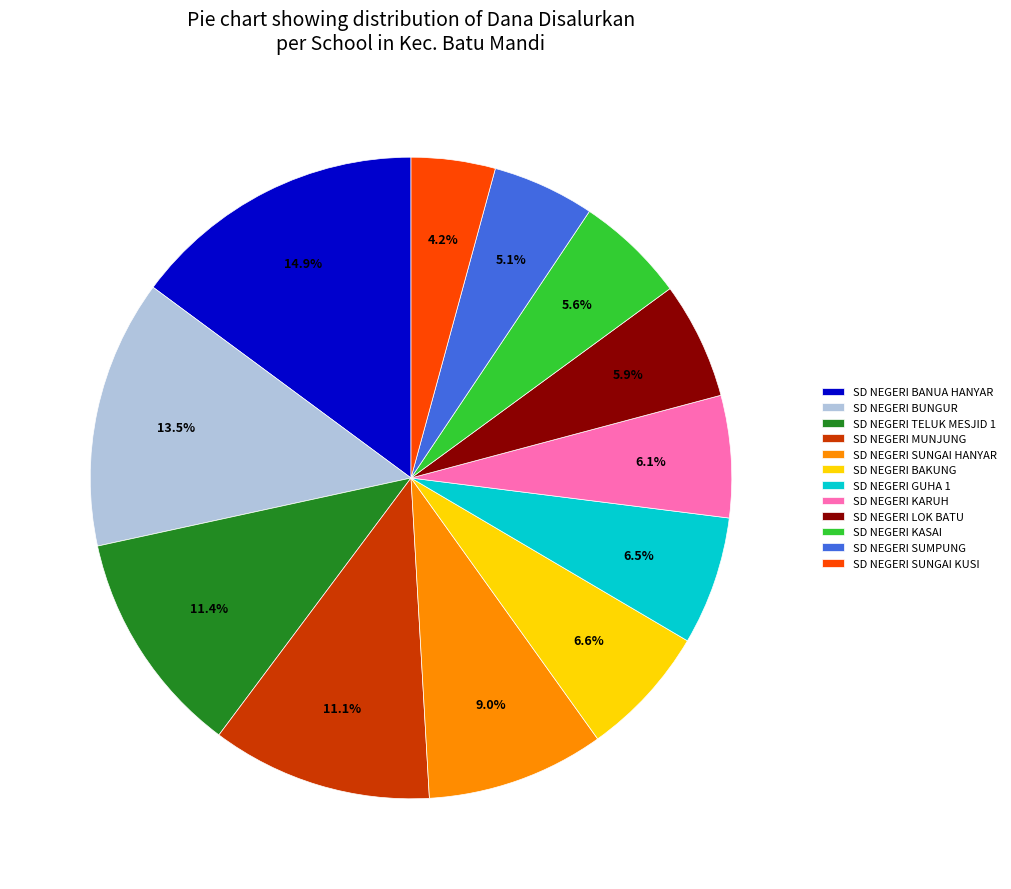

Is SD NEGERI BUNGUR the majority of the pie?

No